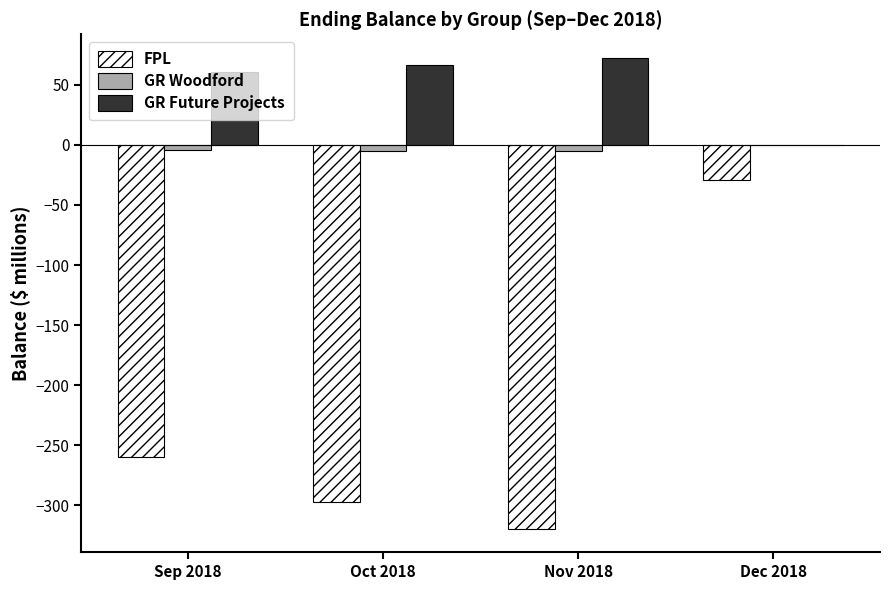

Is the value of GR Woodford at Oct 2018 greater than the value of GR Future Projects at Sep 2018?

No